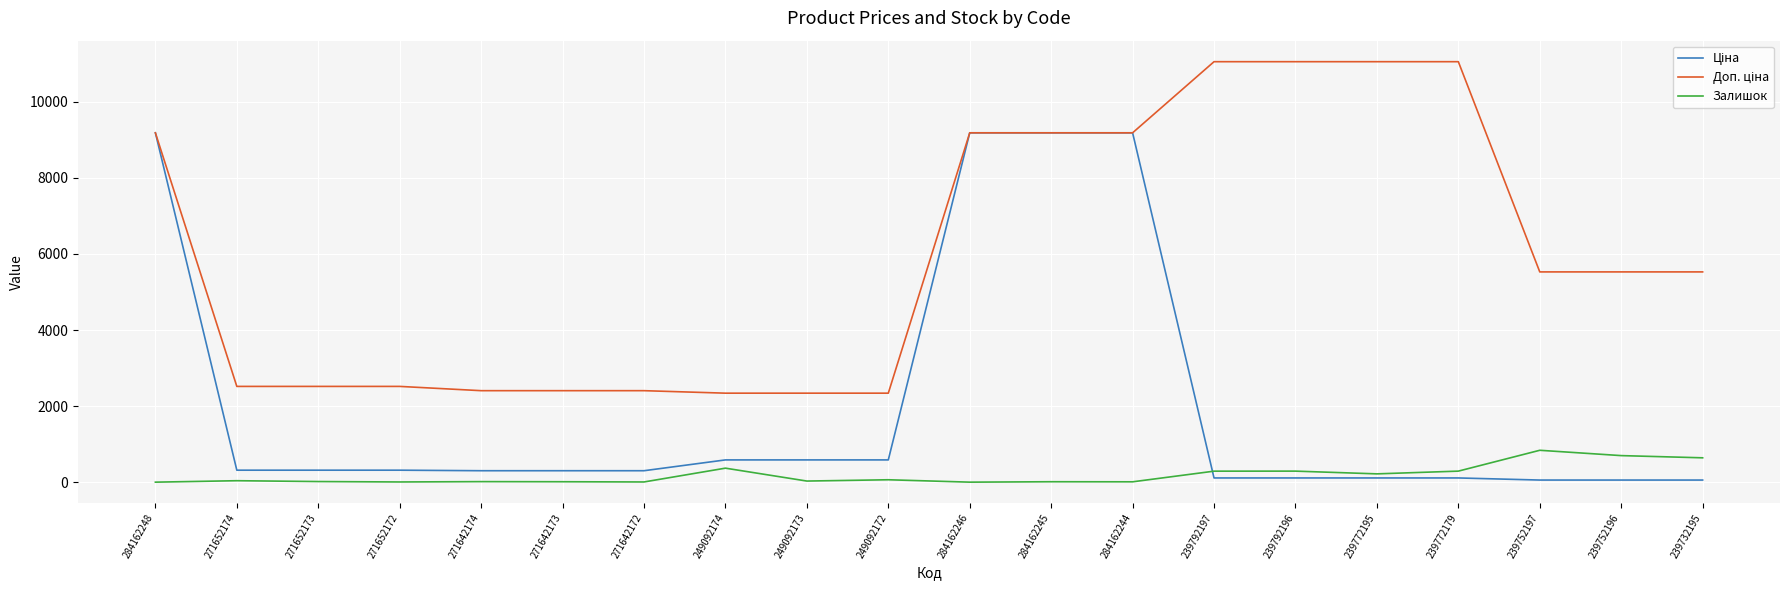

The Залишок series shows 16.0 at 271652173. True or false?

True